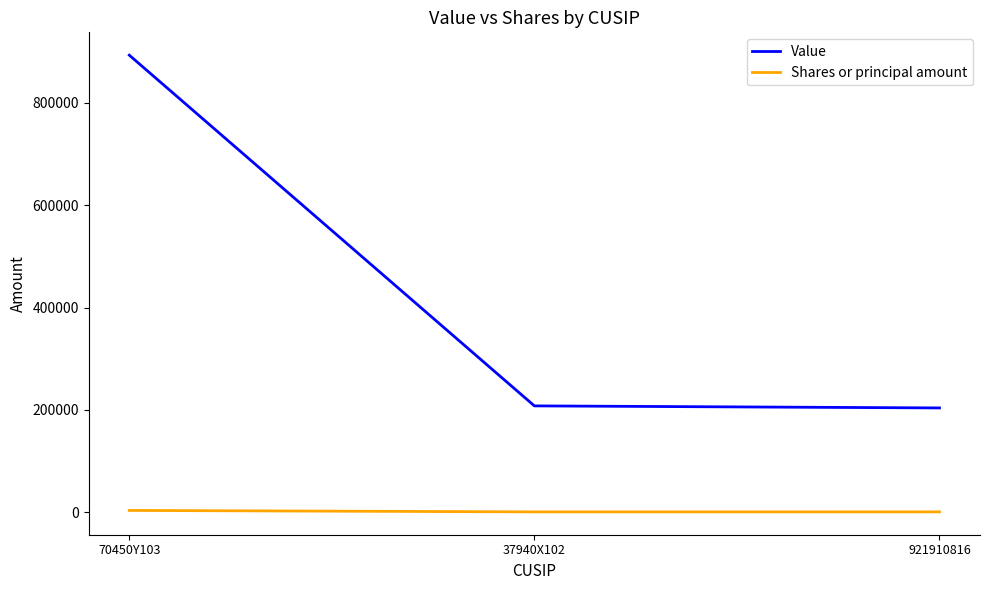

At which label is Value closest to 548500?

37940X102